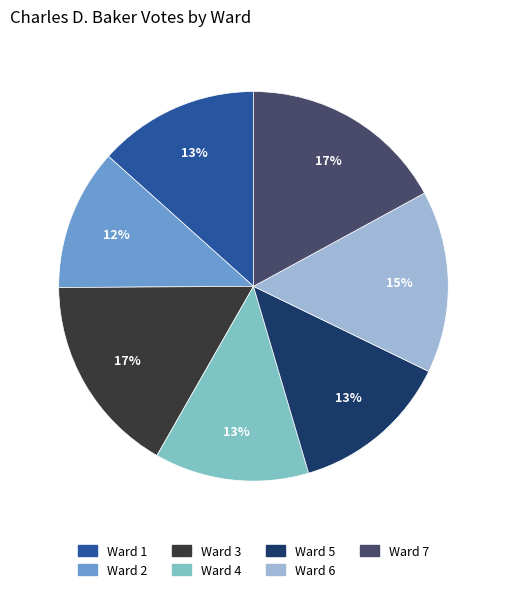

To the nearest percent, what is the average slice percentage?

14%